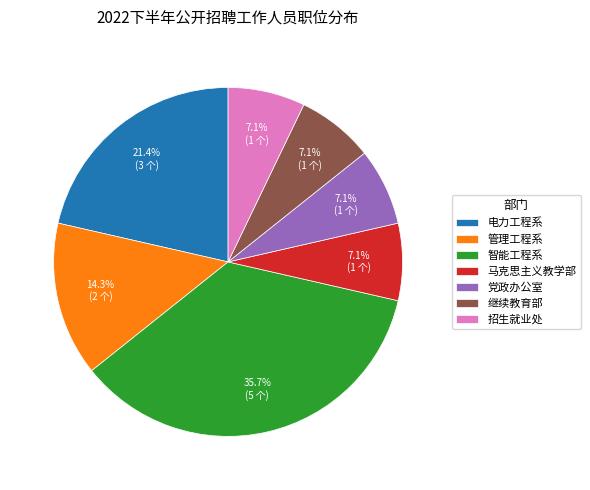

Which slice is the largest?

智能工程系